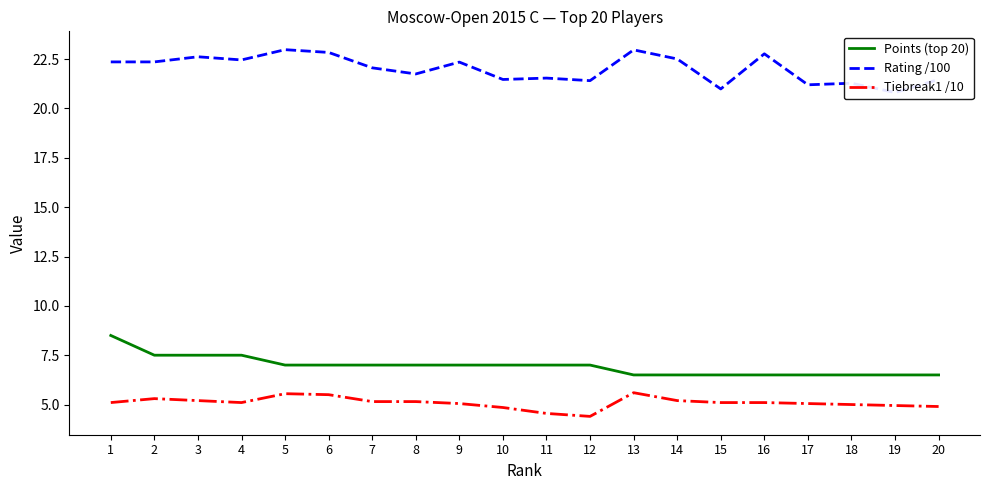

What is the smallest value displayed?

4.4